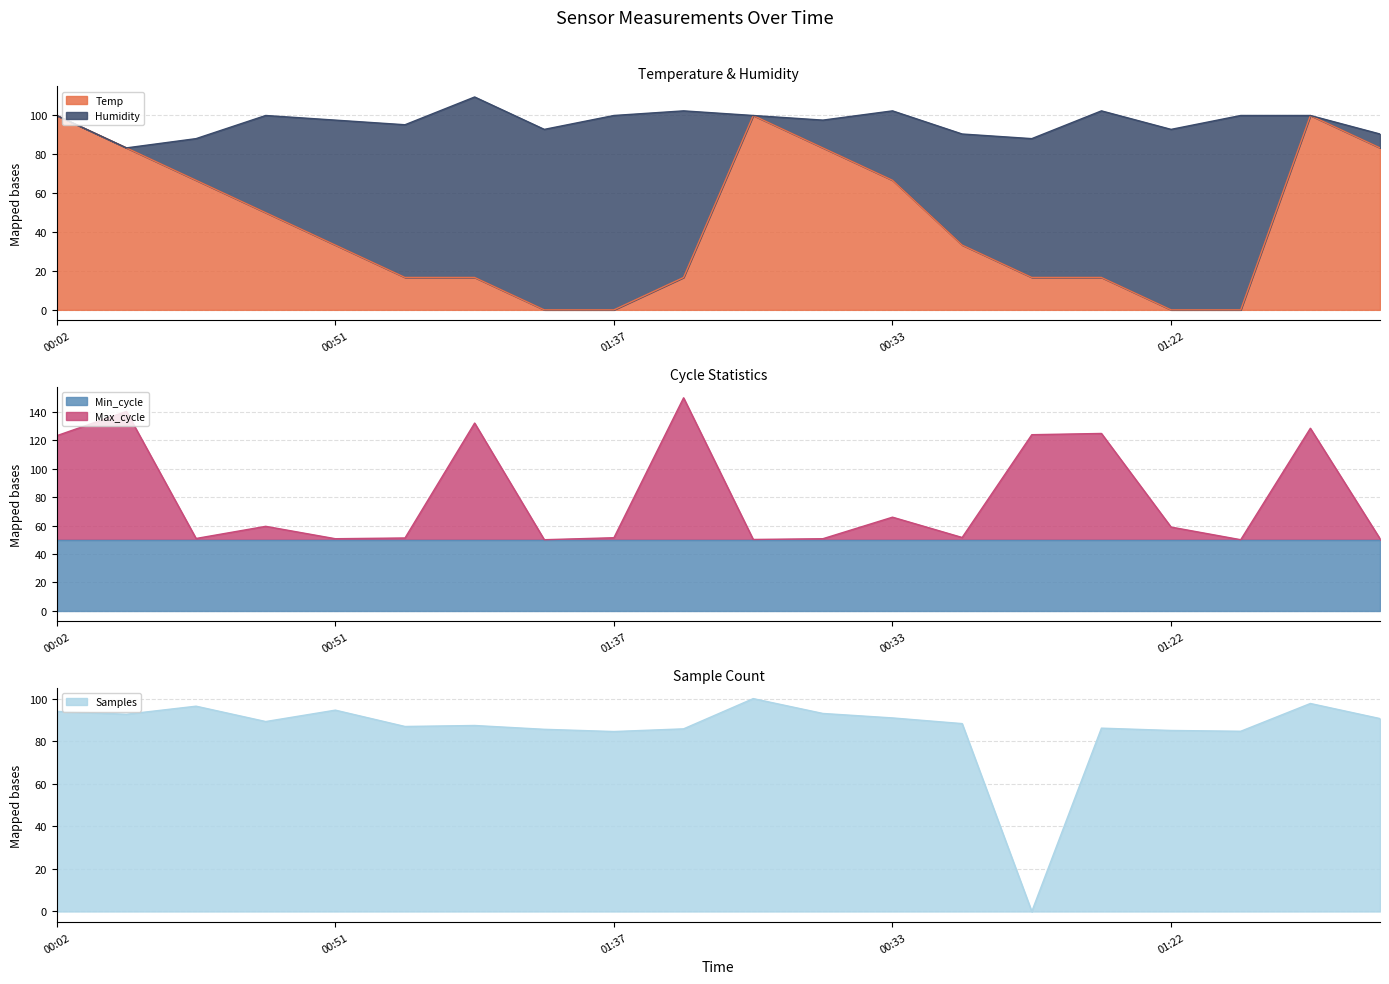

What is the maximum value for Temp?

100.0